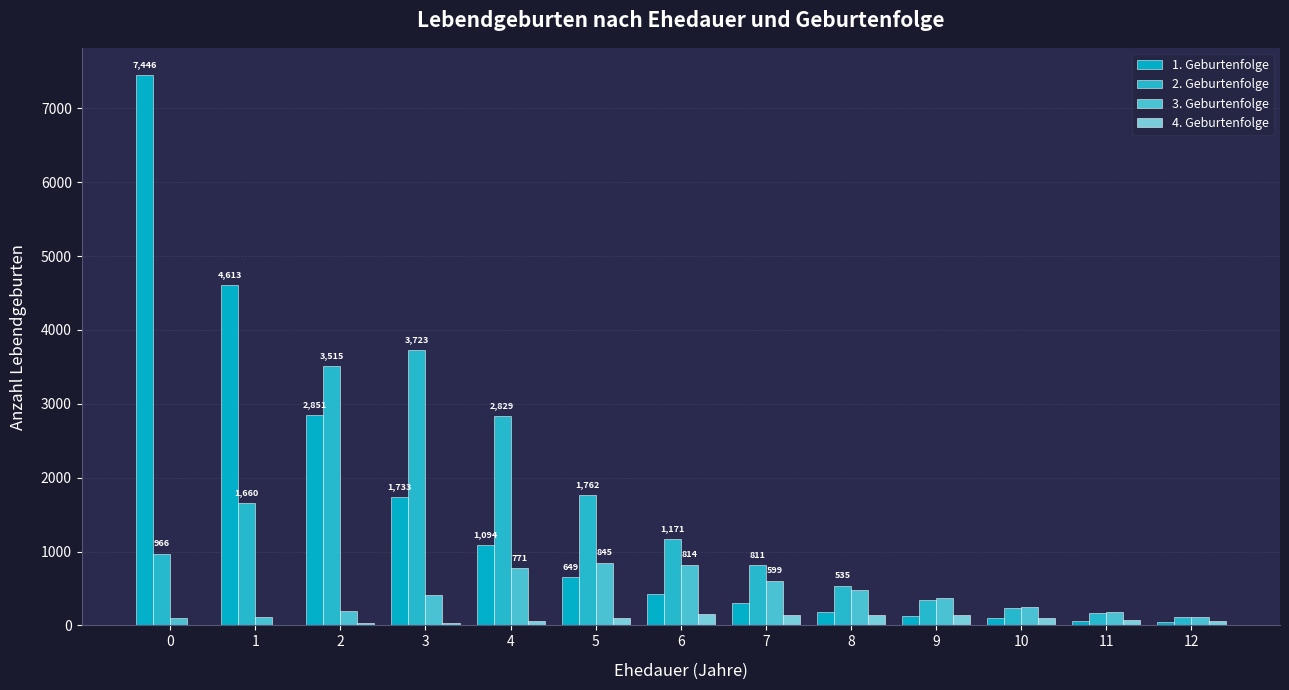

Reading left to right, extract all data points from this chart.

1. Geburtenfolge: 0=7446	1=4613	2=2851	3=1733	4=1094	5=649	6=422	7=297	8=182	9=126	10=94	11=60	12=49
2. Geburtenfolge: 0=966	1=1660	2=3515	3=3723	4=2829	5=1762	6=1171	7=811	8=535	9=346	10=239	11=161	12=113
3. Geburtenfolge: 0=99	1=113	2=197	3=406	4=771	5=845	6=814	7=599	8=475	9=377	10=243	11=184	12=116
4. Geburtenfolge: 0=4	1=9	2=26	3=28	4=53	5=98	6=152	7=140	8=146	9=135	10=103	11=79	12=62